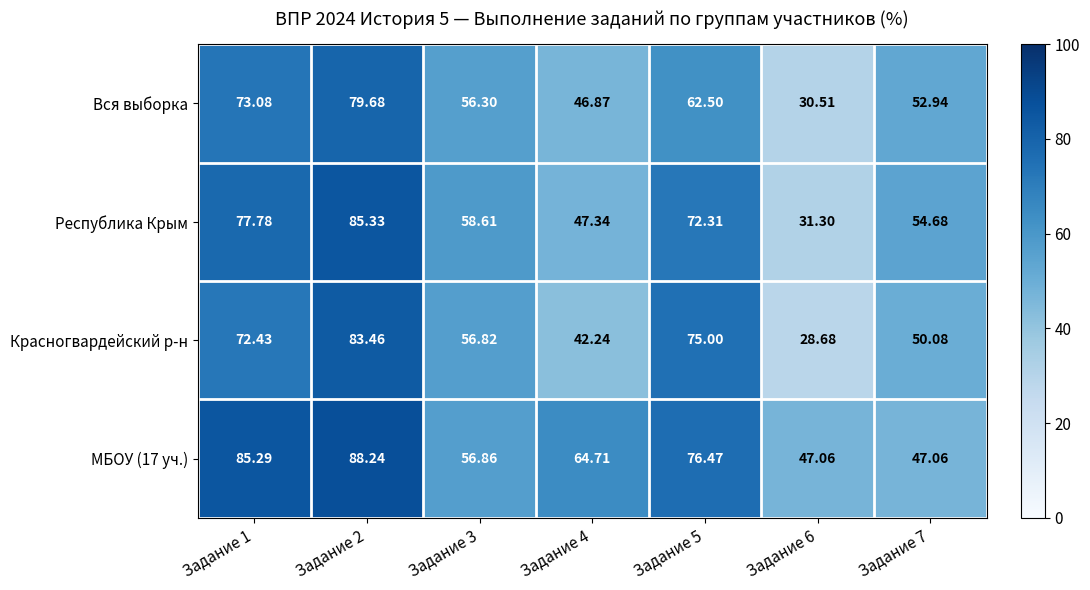

Which series has the widest spread of values?

Красногвардейский р-н